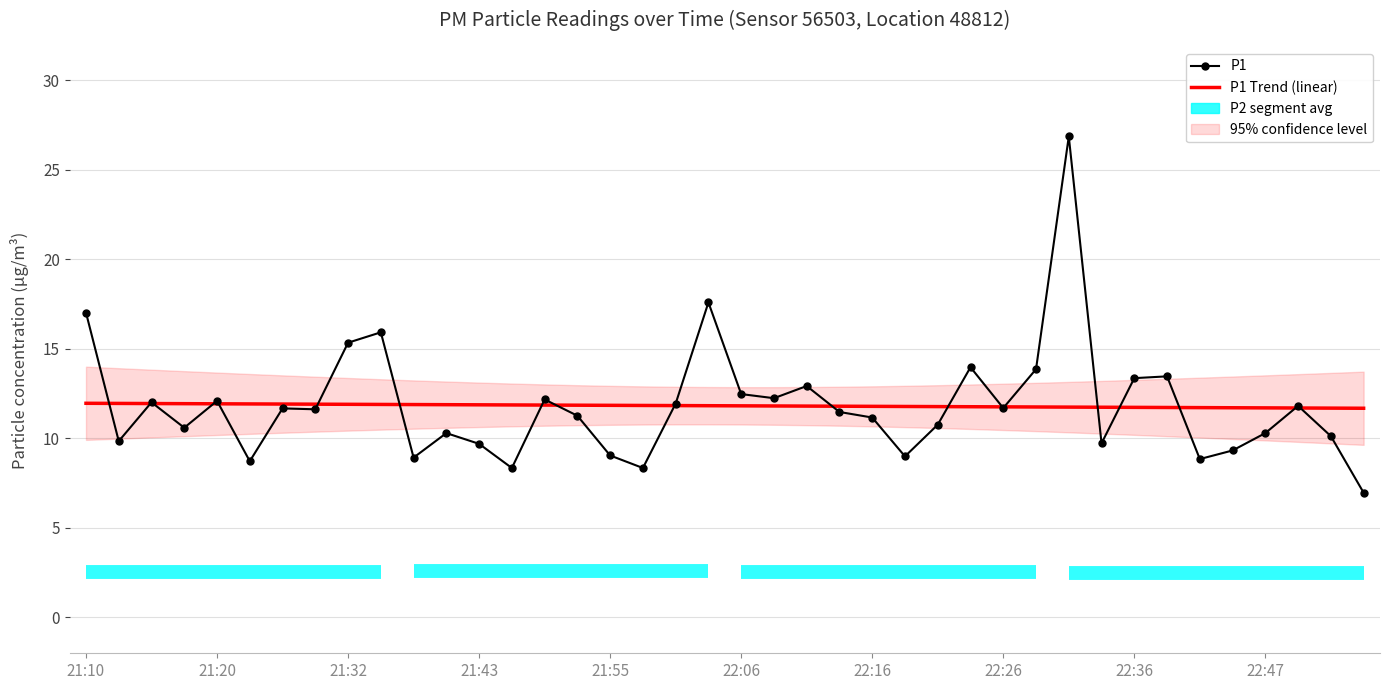

Which label corresponds to the smallest value in the chart?

22:57